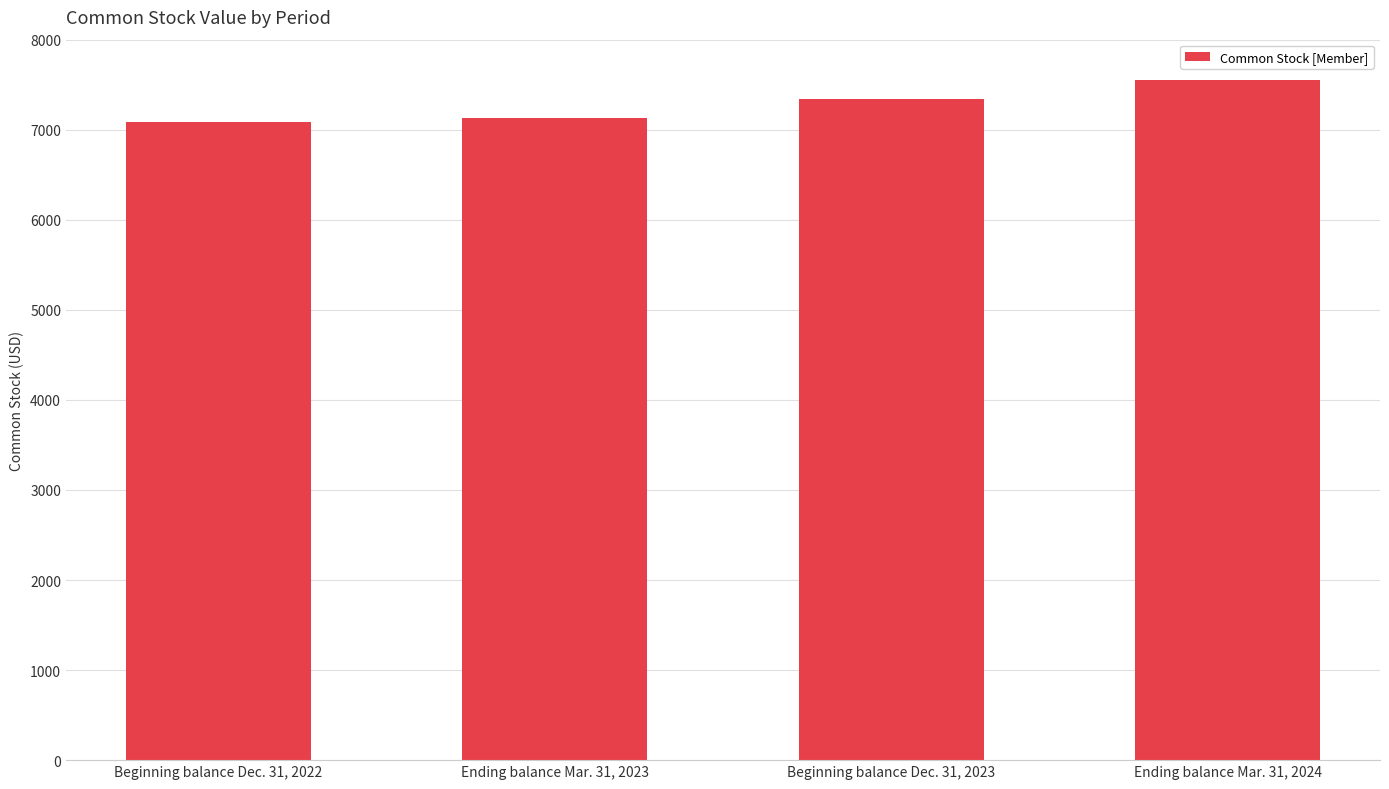

List the labels in order of value, largest first.

Ending balance Mar. 31, 2024, Beginning balance Dec. 31, 2023, Ending balance Mar. 31, 2023, Beginning balance Dec. 31, 2022